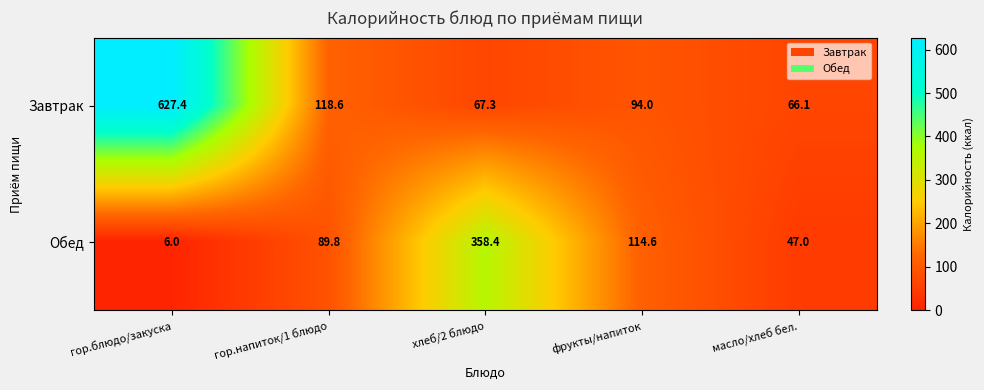

What is the maximum value shown in the chart?

627.4